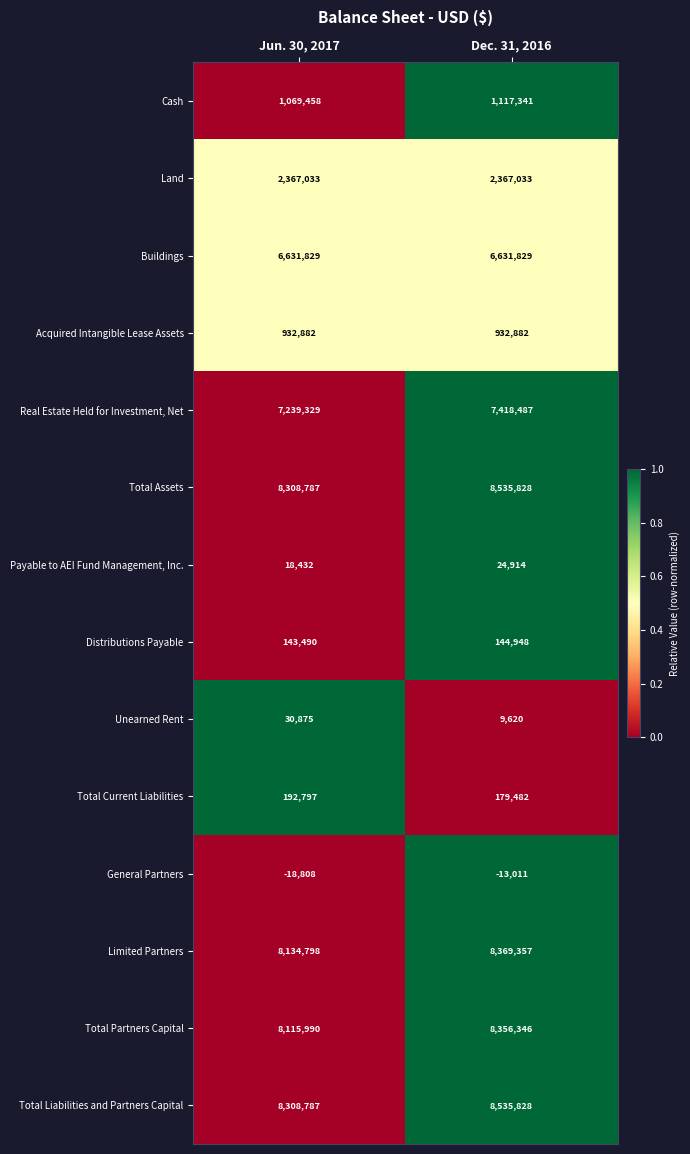

Is it true that Distributions Payable equals 85001 at Dec. 31, 2016?

False